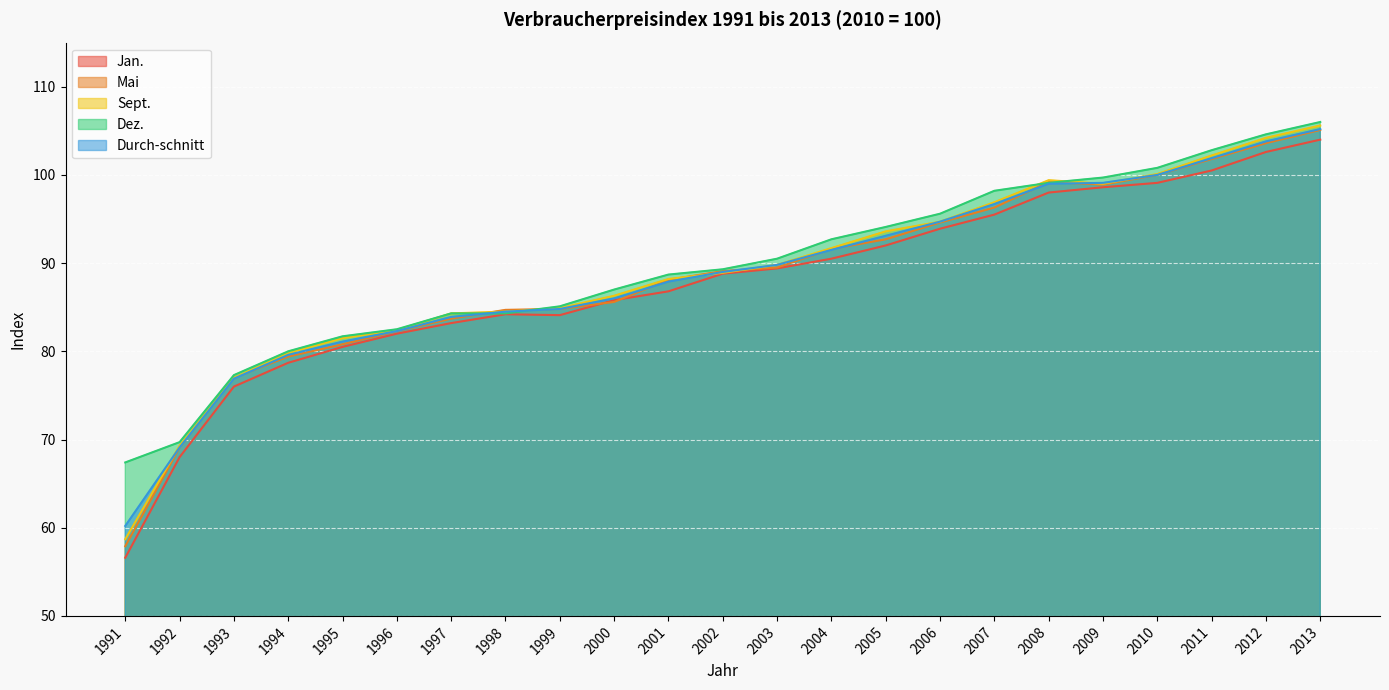

What is the total value across all series at 1994?

397.5